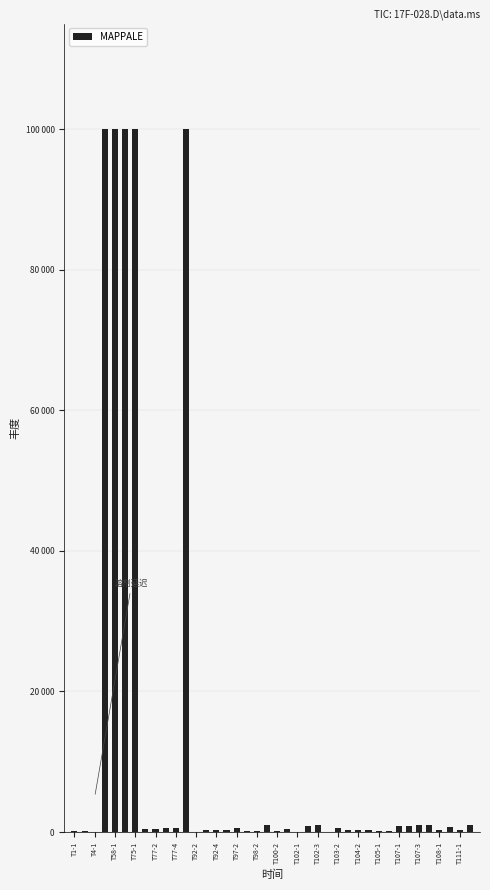

Which category has the highest value across all series?

T75-1